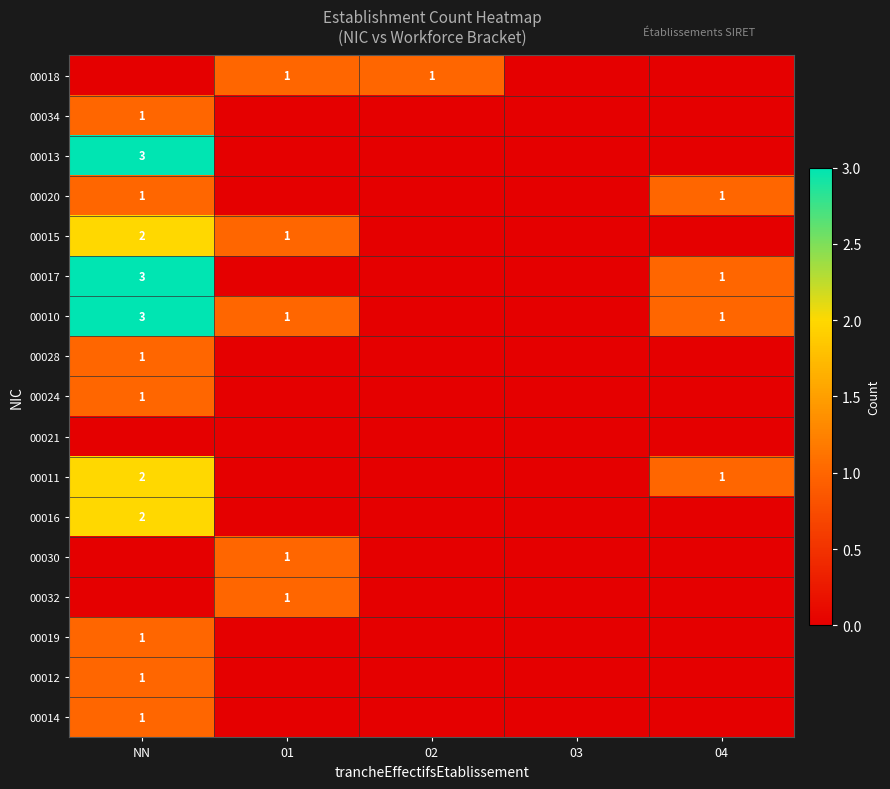

How many distinct data groups are displayed?

17